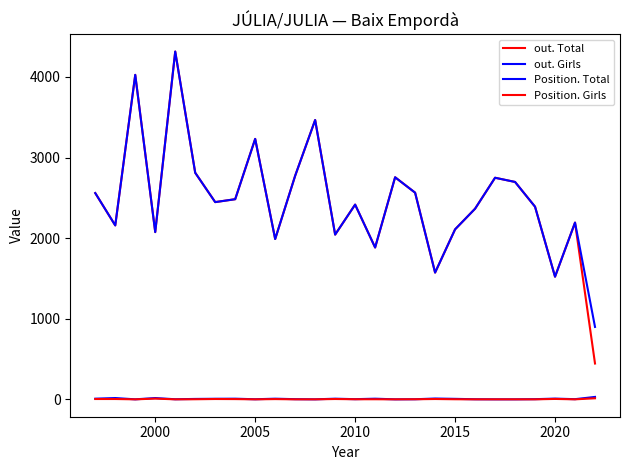

True or false: Position. Total and out. Total cross at least once.

False